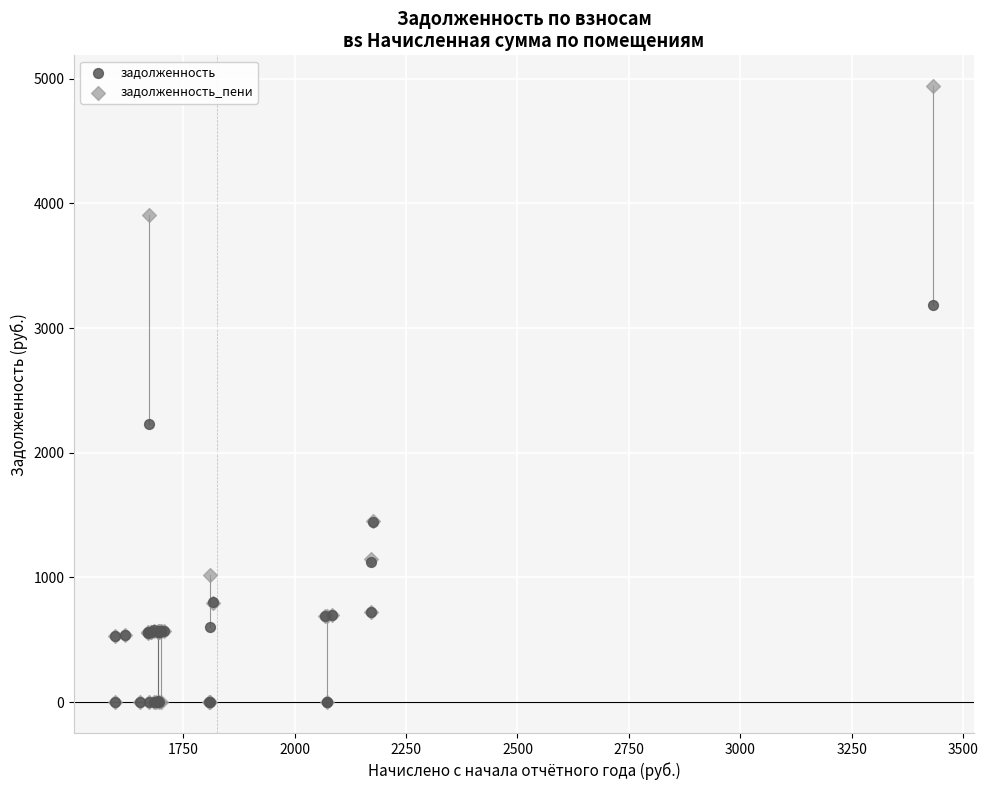

Across all series, what Y value is closest to 2470?

2231.9